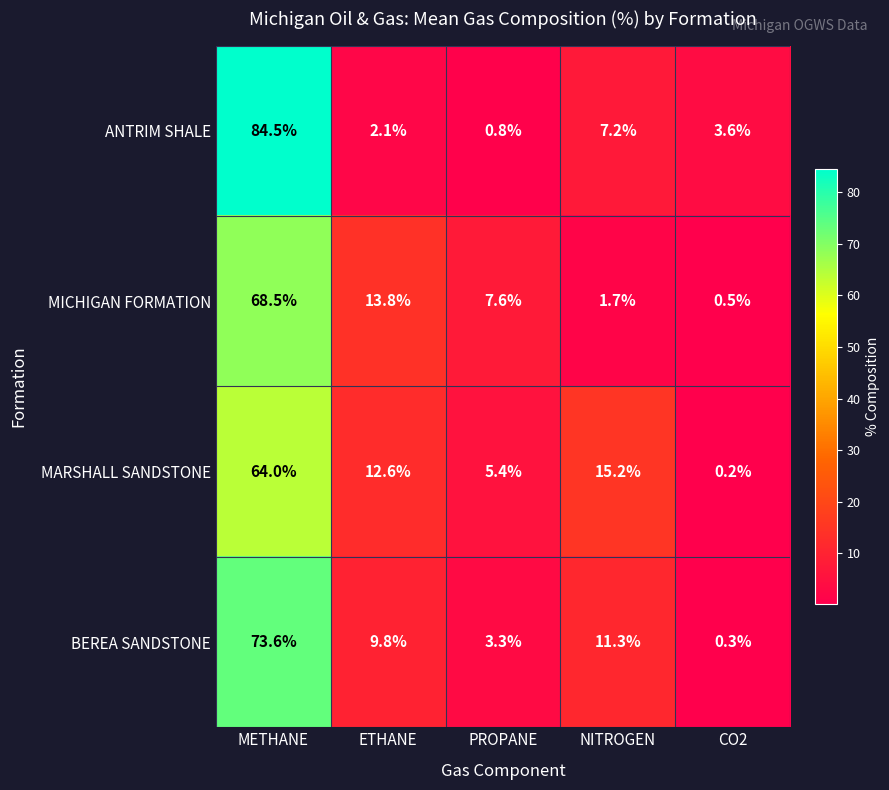

Reading left to right, what are all the values shown in this chart?

ANTRIM SHALE: METHANE=84.5	ETHANE=2.1	PROPANE=0.8	NITROGEN=7.2	CO2=3.6
MICHIGAN FORMATION: METHANE=68.5	ETHANE=13.8	PROPANE=7.6	NITROGEN=1.7	CO2=0.5
MARSHALL SANDSTONE: METHANE=64.0	ETHANE=12.6	PROPANE=5.4	NITROGEN=15.2	CO2=0.2
BEREA SANDSTONE: METHANE=73.6	ETHANE=9.8	PROPANE=3.3	NITROGEN=11.3	CO2=0.3